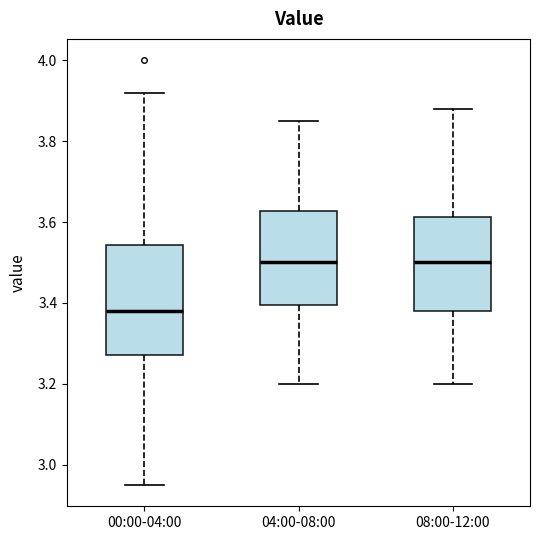

Reading left to right, transcribe this box plot: for each box, give where its median line is, the range the box spans, and where its two whiskers end, as read against the y-axis. The values are not printed on the chart, so give them approximately, as read against the axis.

00:00-04:00: median 3.38, box 3.28 to 3.54, whiskers 2.96 to 3.92
04:00-08:00: median 3.50, box 3.40 to 3.62, whiskers 3.20 to 3.86
08:00-12:00: median 3.50, box 3.38 to 3.62, whiskers 3.20 to 3.88